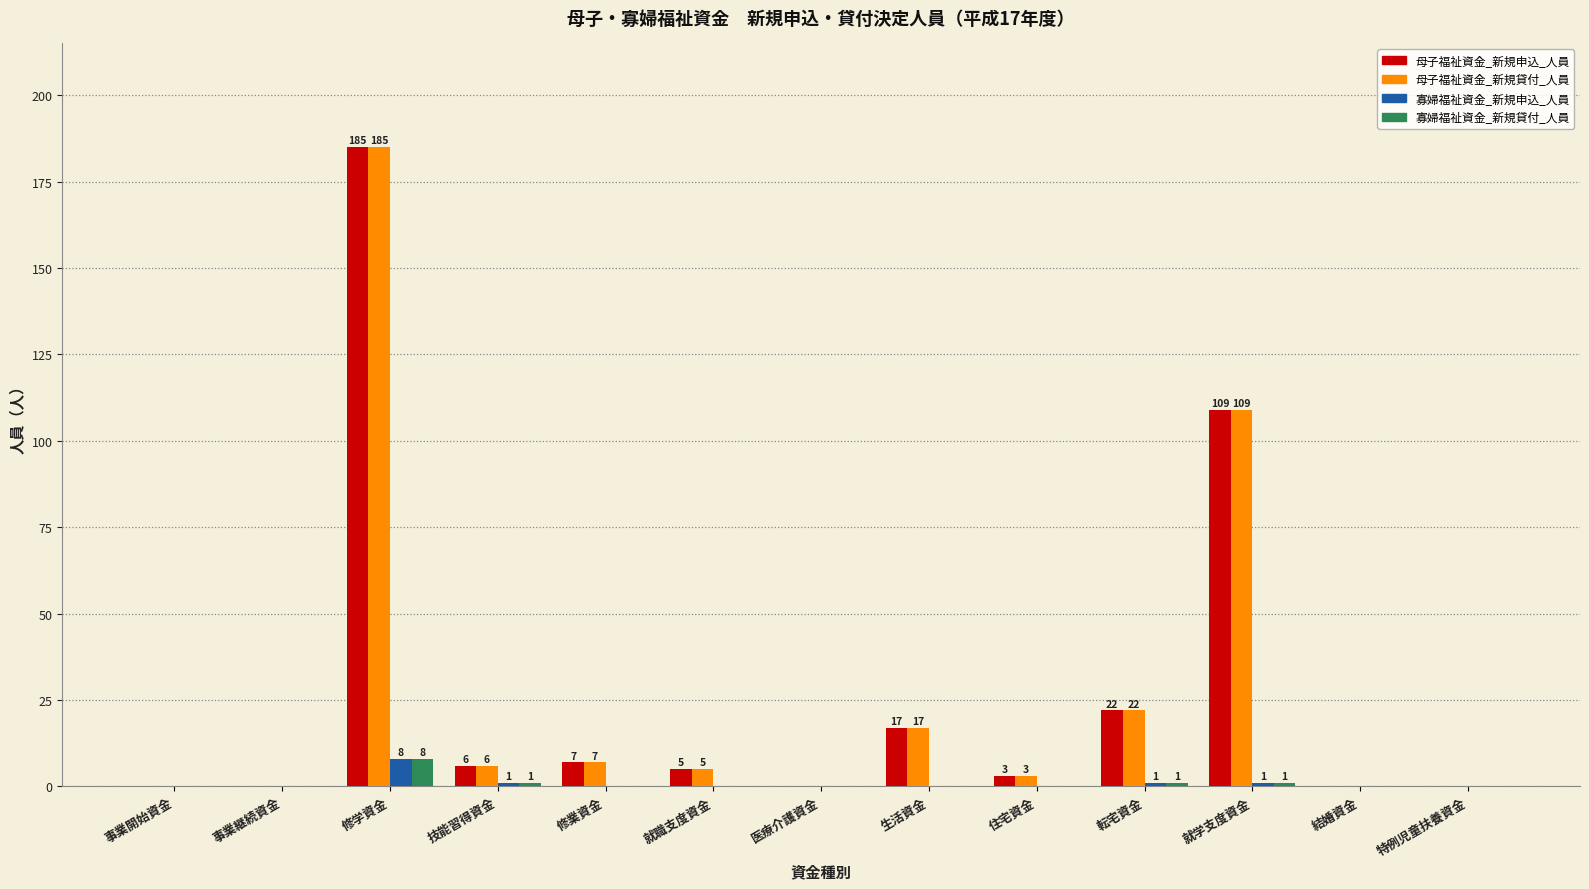

Is the value of 母子福祉資金_新規貸付_人員 at 修学資金 greater than the value of 寡婦福祉資金_新規申込_人員 at 修学資金?

Yes